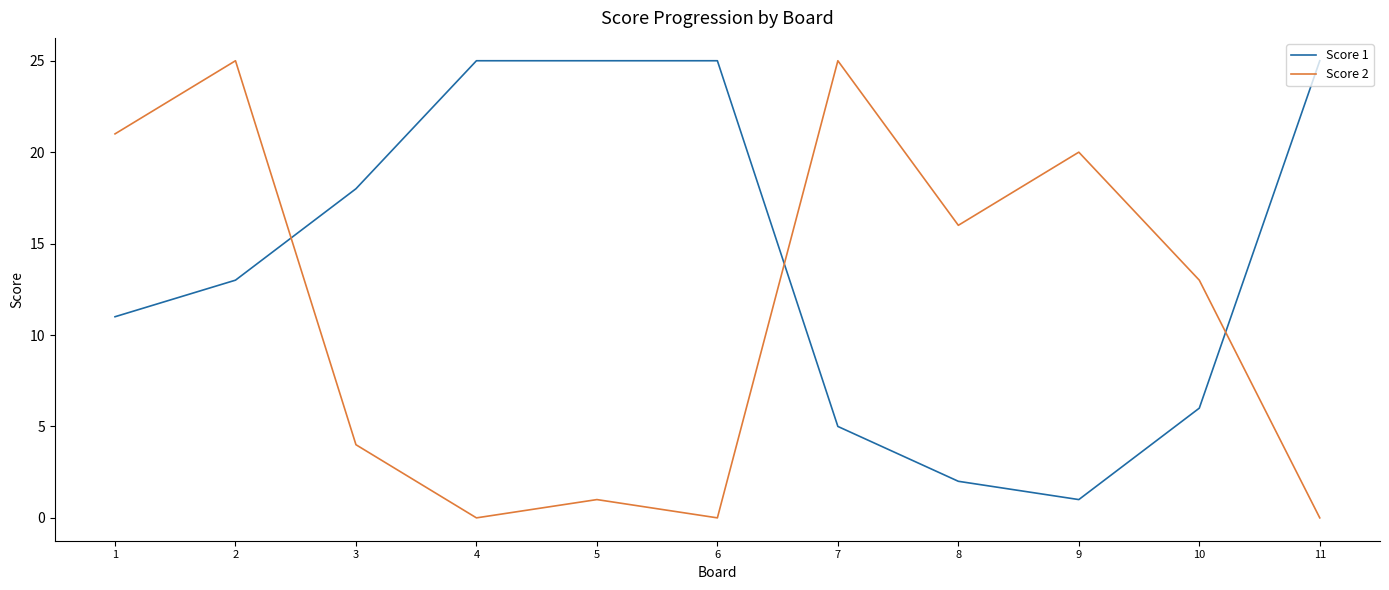

What is the maximum value shown in the chart?

25